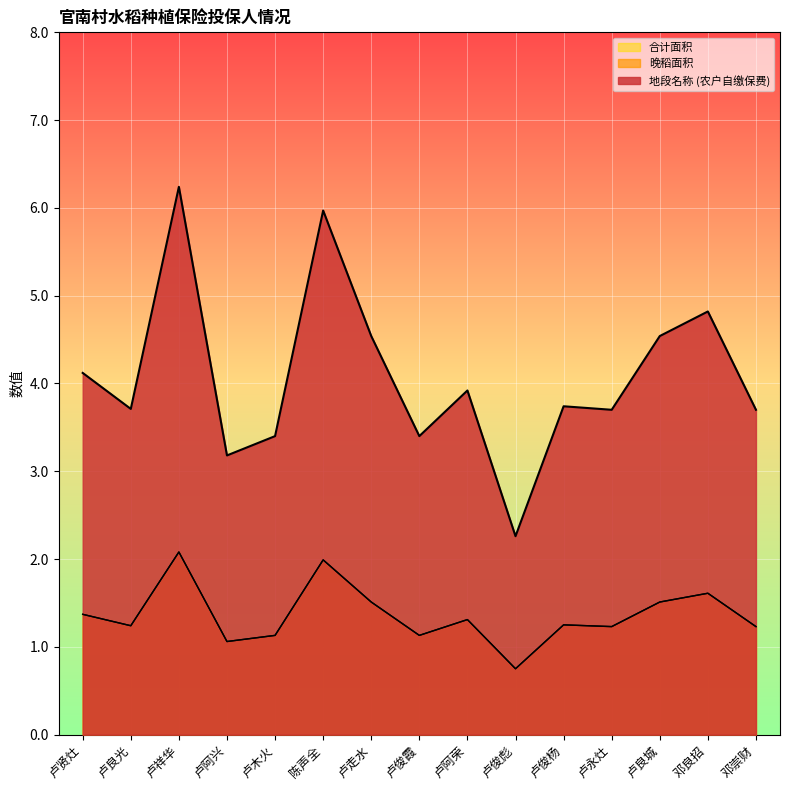

What is the sum of all 地段名称 (农户自缴保费) values?

61.2